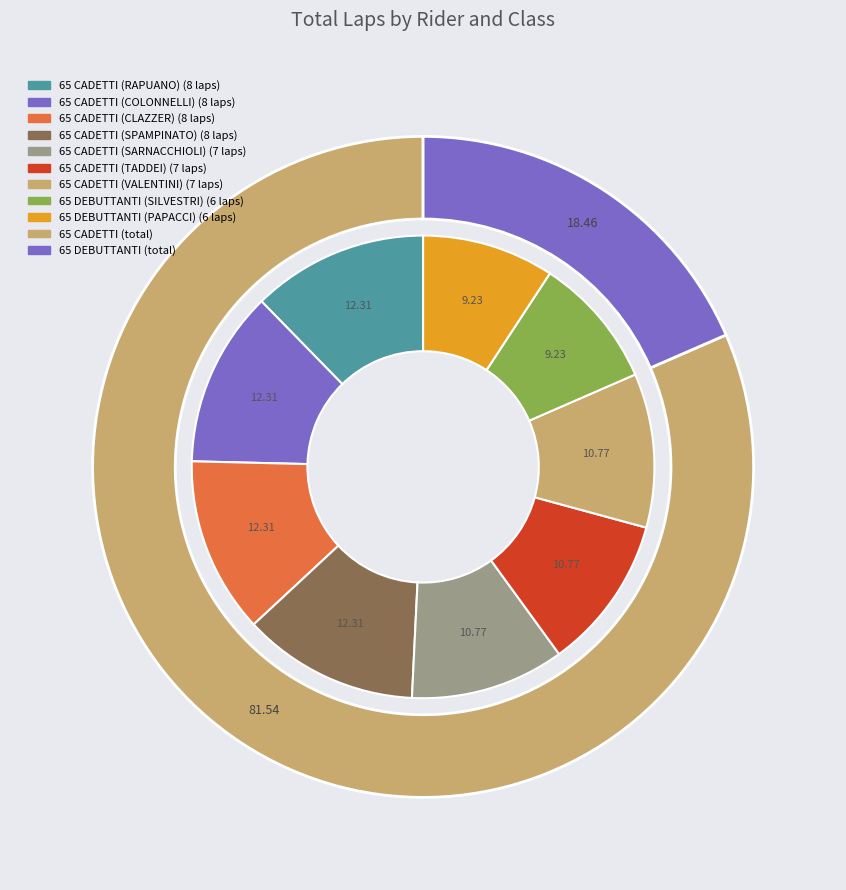

What percentage is NOT represented by 65 DEBUTTANTI (PARODI)?

100.0%